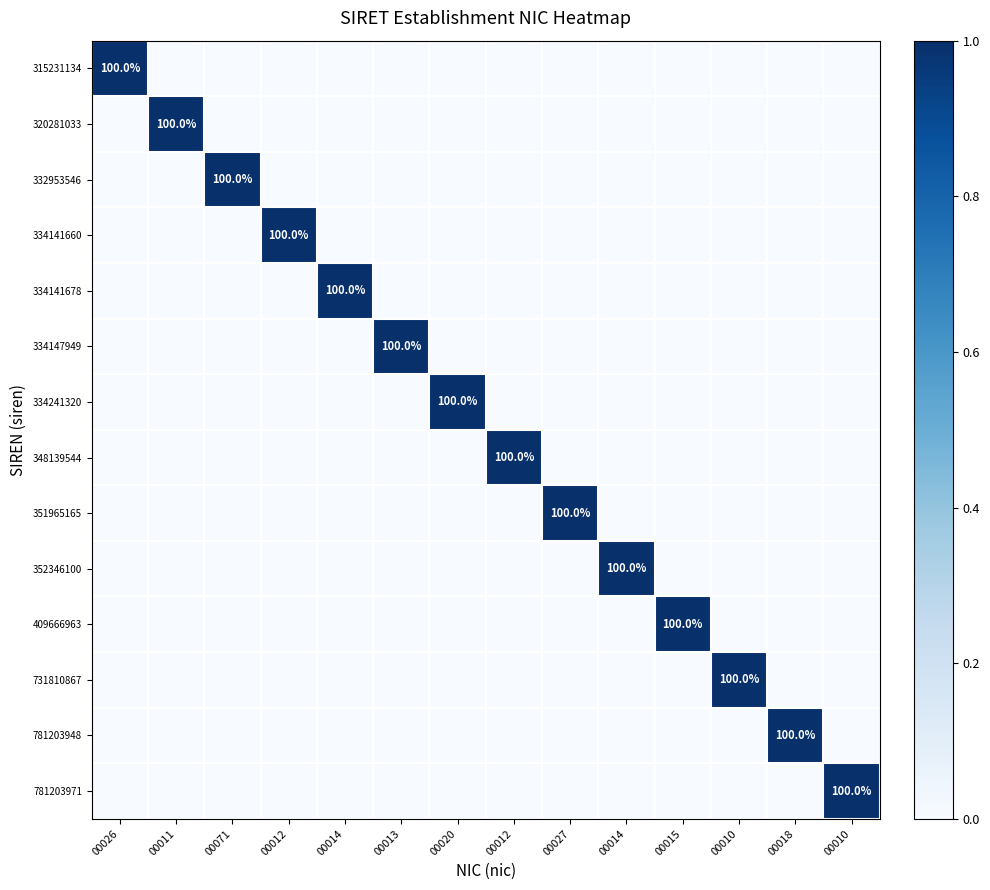

The value of 334141660 at 00010 is 0. True or false?

False